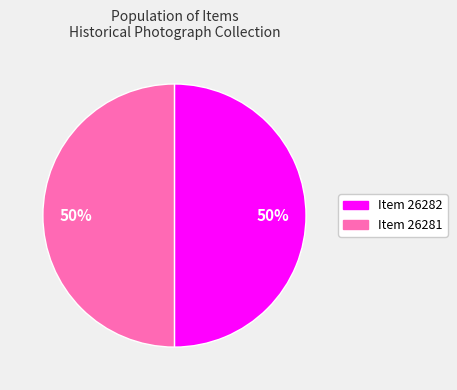

Is the sum of Item 26281 and Item 26282 greater than half?

Yes